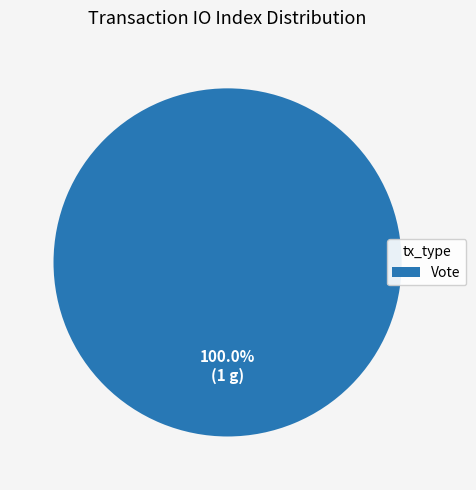

Is there a majority slice in this chart?

Yes